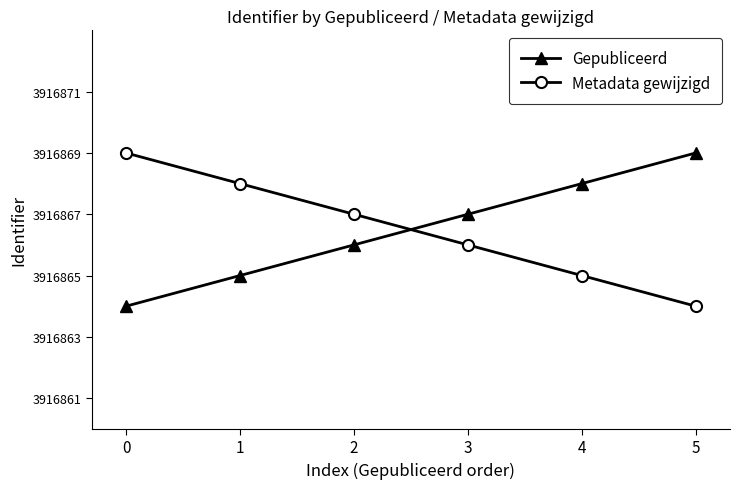

What is the value of the Gepubliceerd point at the 2nd from the left?

3916865